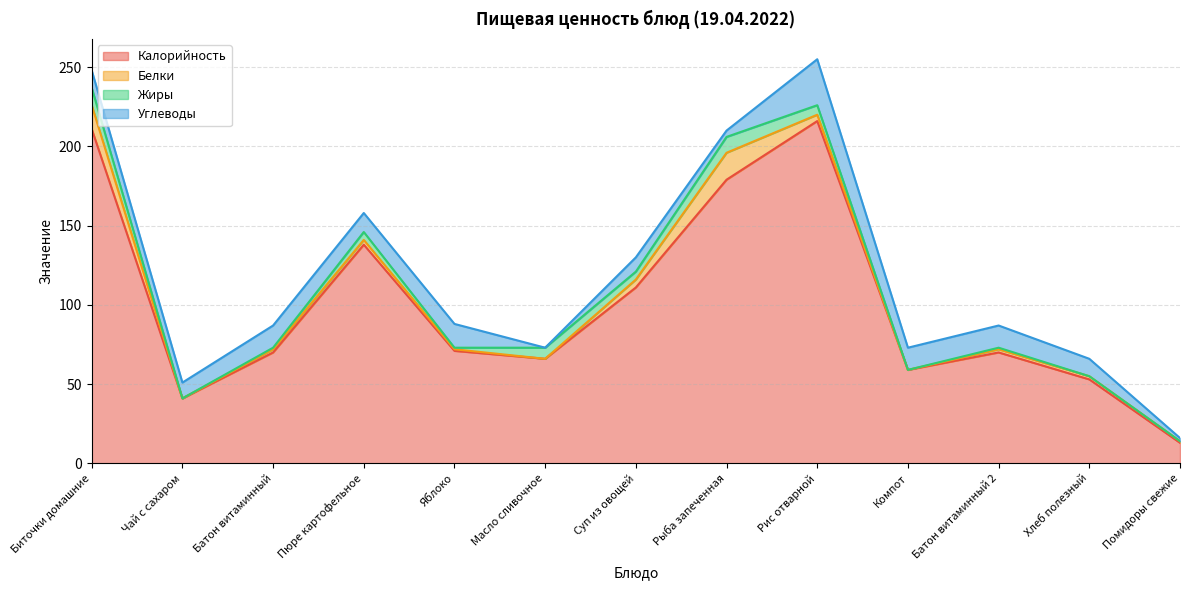

What is the difference between the Углеводы values at Биточки домашние and Пюре картофельное?

1